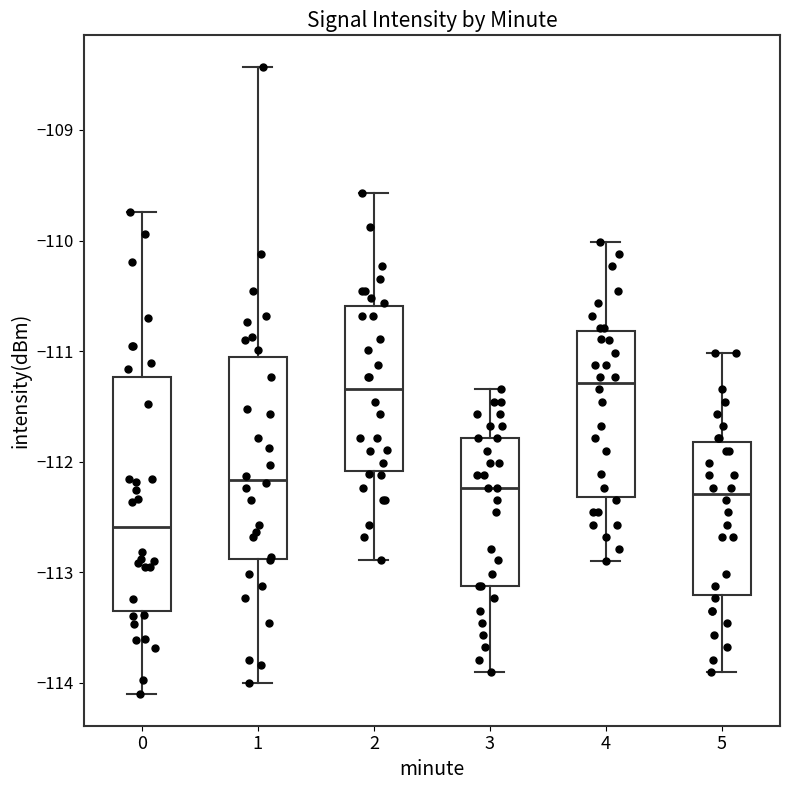

Which box is the tallest, from its lower edge to its upper edge?

0